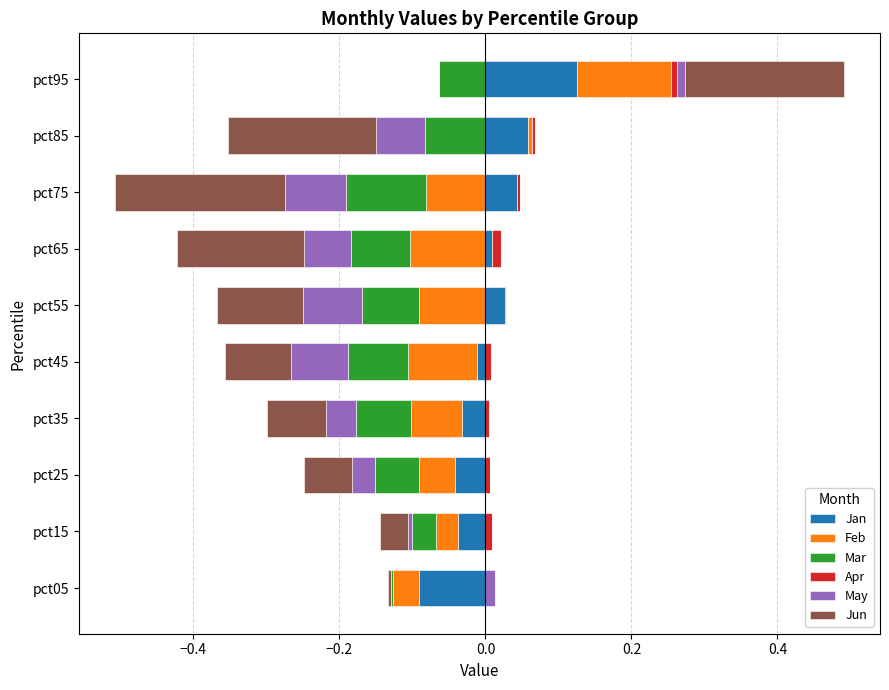

How many positive values does the May series have?

2